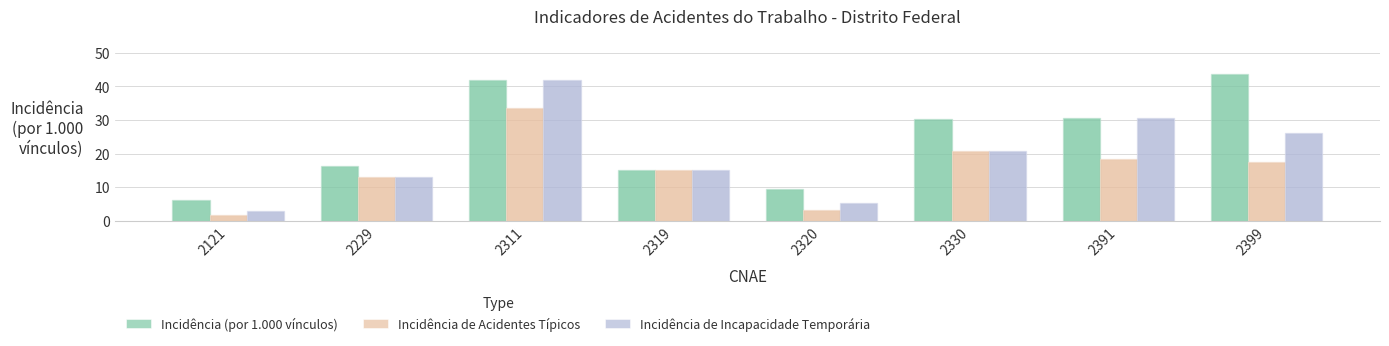

What is the difference between the highest and lowest values at 2311?

8.4